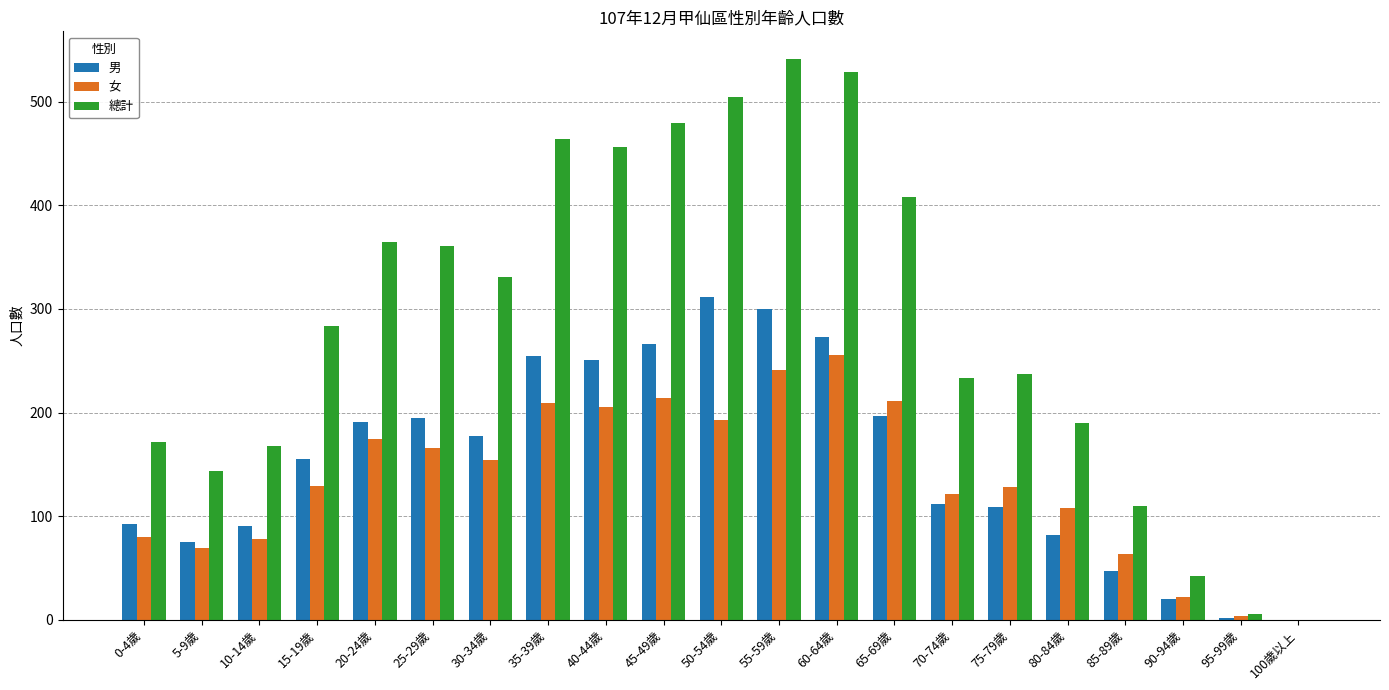

What is the total value across all series at 50-54歲?

1010